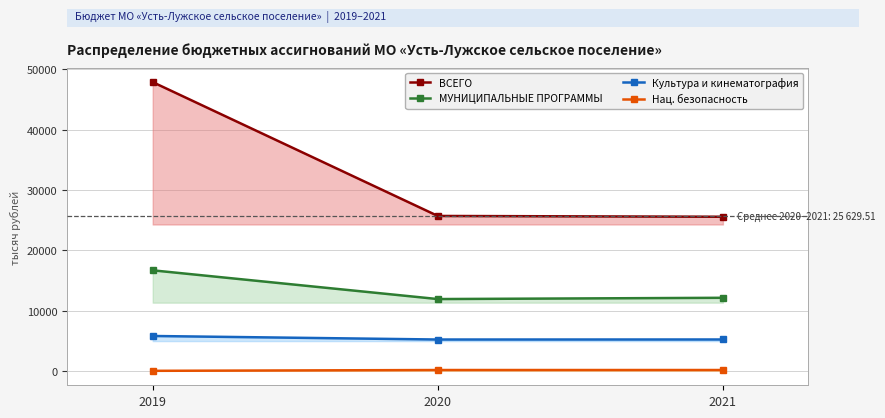

Is it true that Культура и кинематография equals 1995.6 at 2019?

False